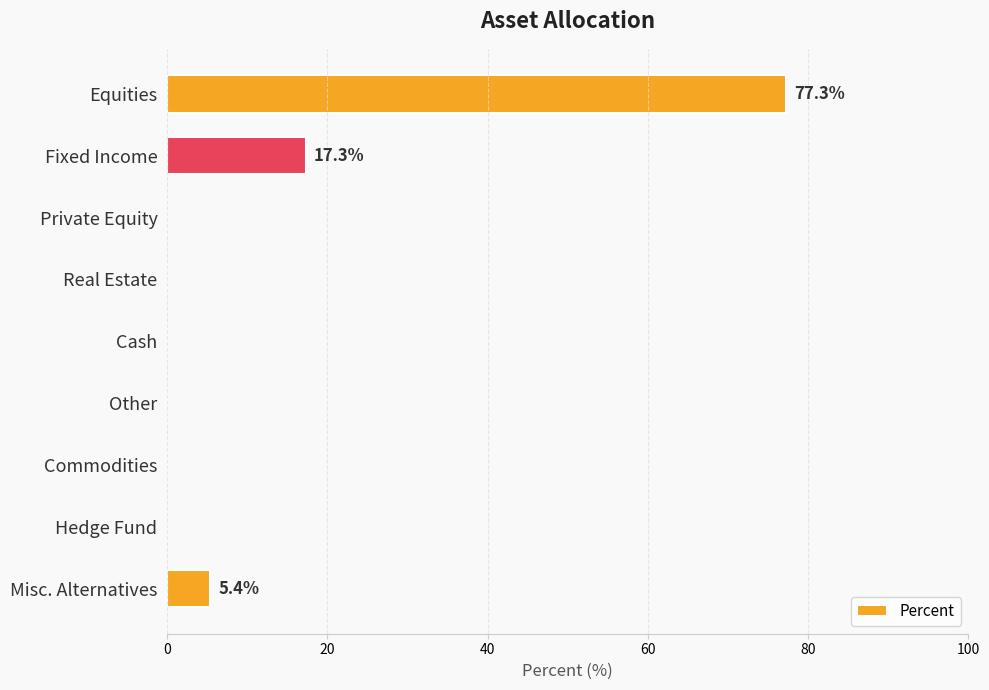

How many series are shown in this chart?

1